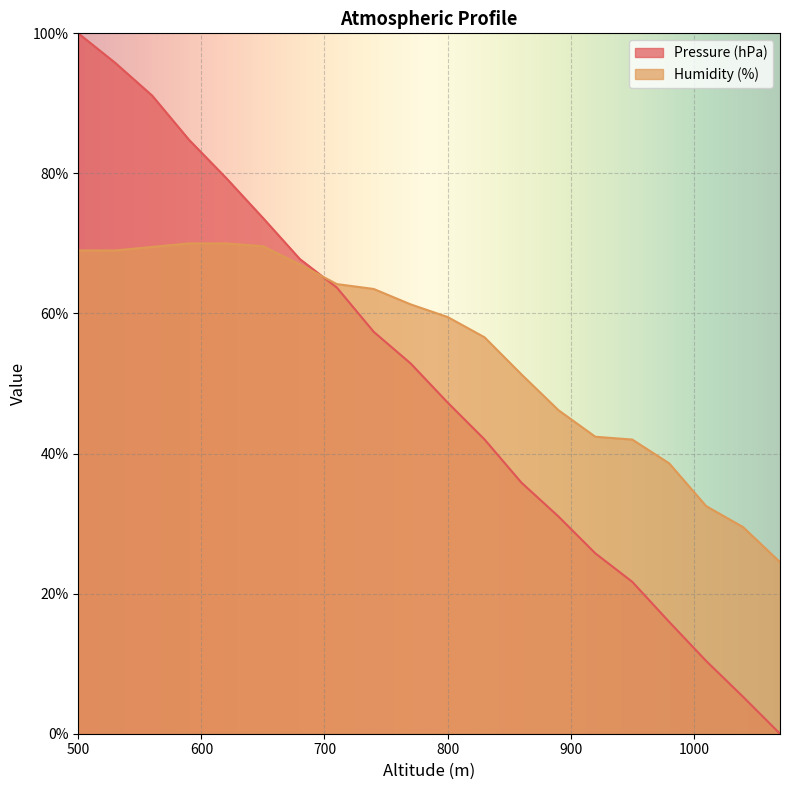

What is the sum of the Humidity (%) values at 830 and 590?

126.6